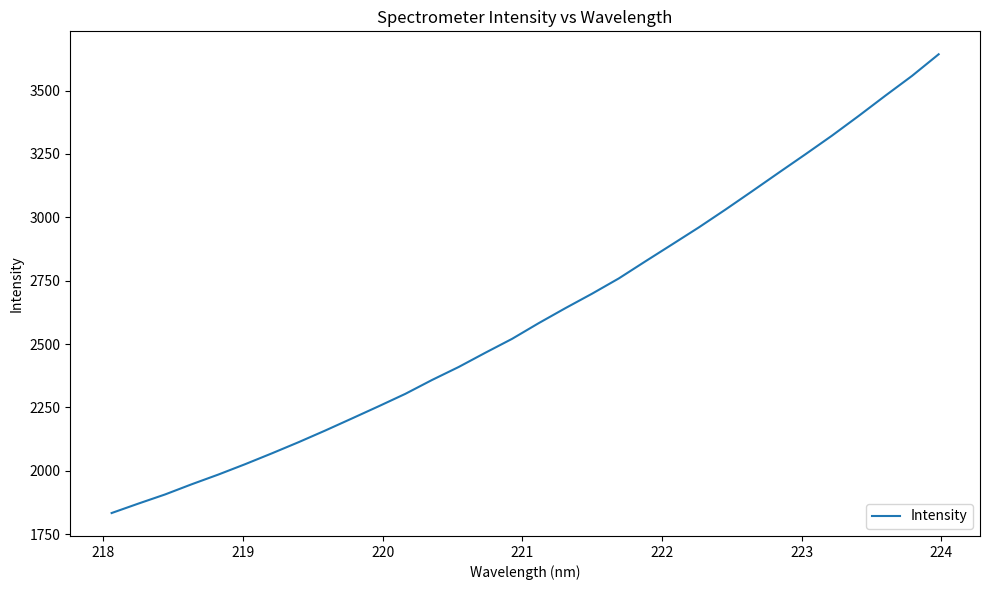

What is the greatest value displayed?

3642.9